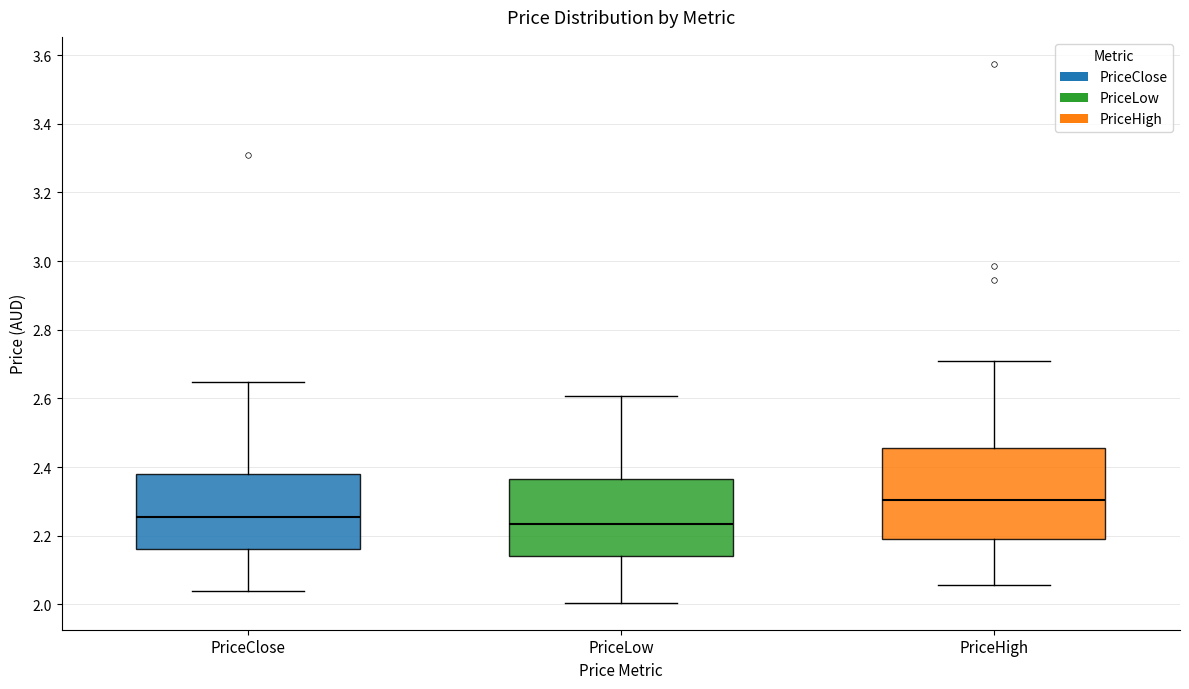

Comparing the boxes themselves (not the whiskers), which one is the tallest?

PriceHigh